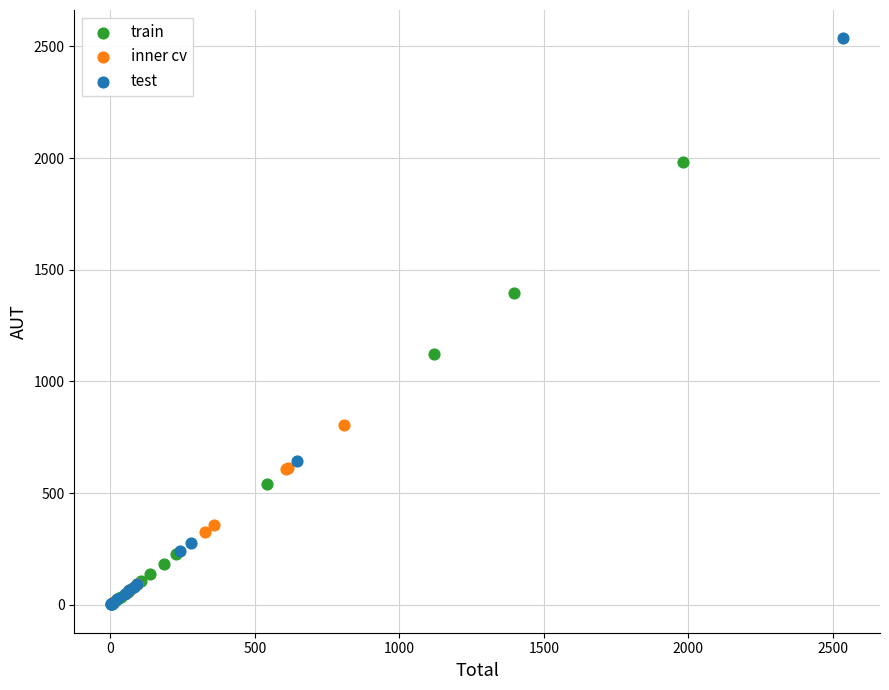

Which series has the widest spread of Y values?

test